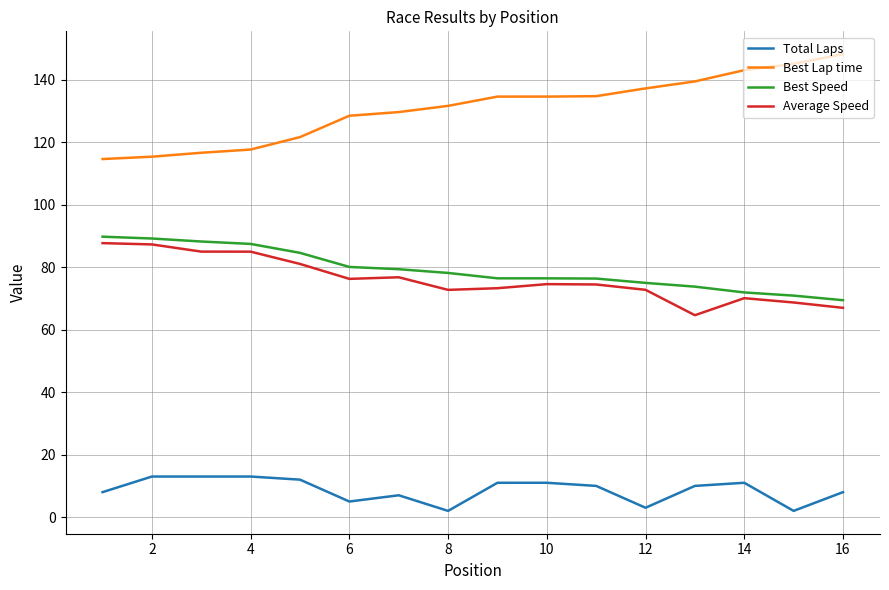

True or false: Average Speed and Best Lap time cross at least once.

False